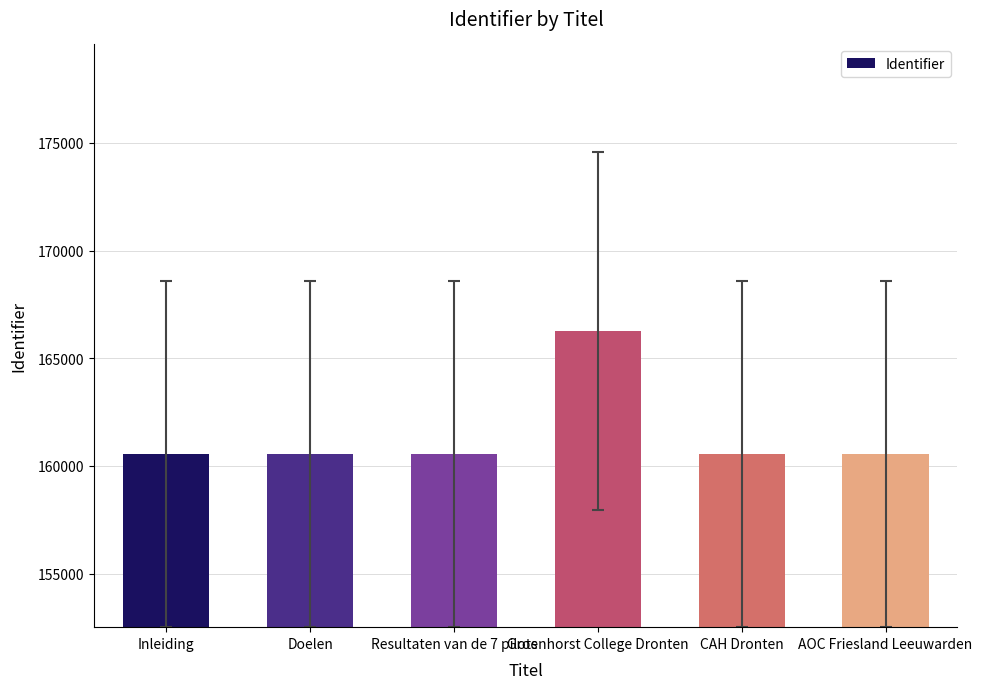

The value at Resultaten van de 7 pilots is 160550. True or false?

True